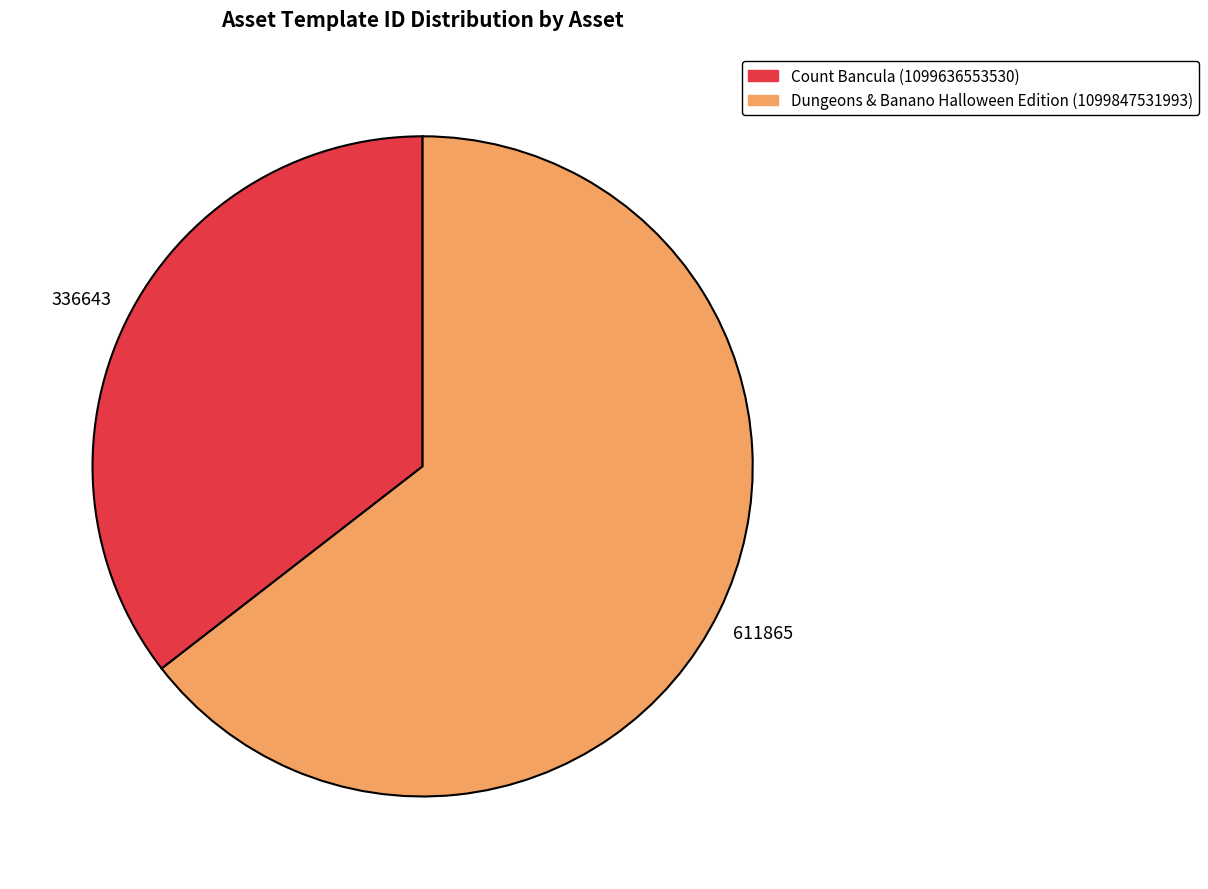

Rank the categories by value from highest to lowest.

Dungeons & Banano Halloween Edition (1099847531993), Count Bancula (1099636553530)